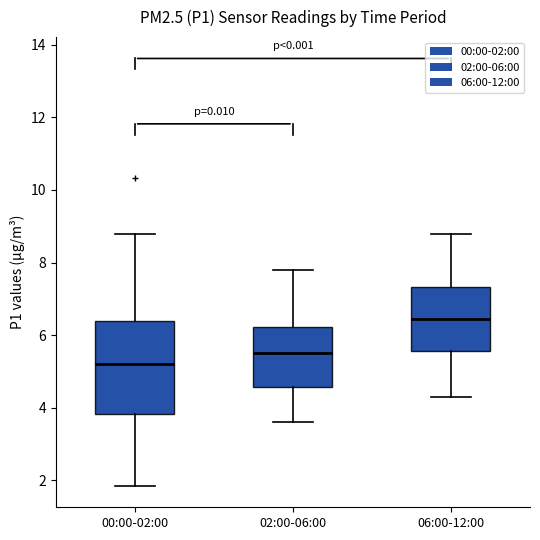

Reading left to right, transcribe this box plot: for each box, give where its median line is, the range the box spans, and where its two whiskers end, as read against the y-axis. The values are not printed on the chart, so give them approximately, as read against the axis.

00:00-02:00: median 5.2, box 3.8 to 6.4, whiskers 1.8 to 8.8
02:00-06:00: median 5.6, box 4.6 to 6.2, whiskers 3.6 to 7.8
06:00-12:00: median 6.4, box 5.6 to 7.4, whiskers 4.4 to 8.8